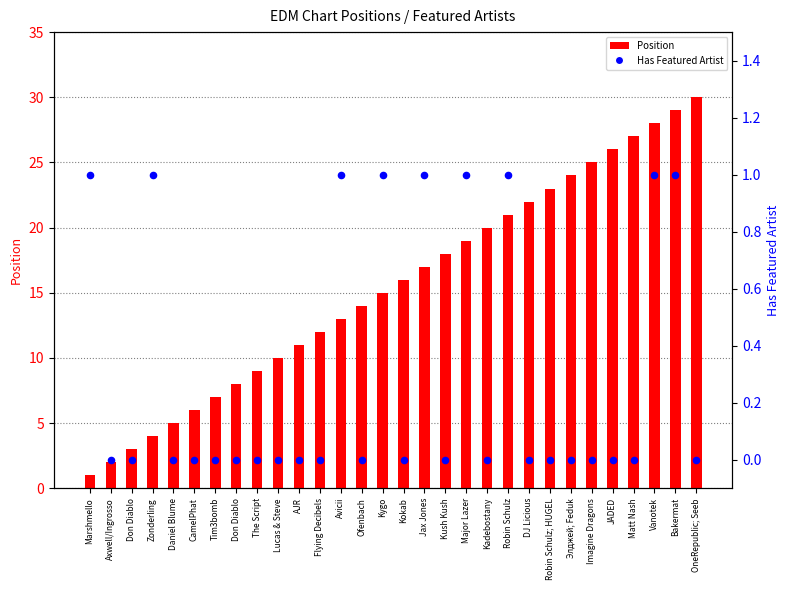

At how many categories does at least one series exceed 3?

27